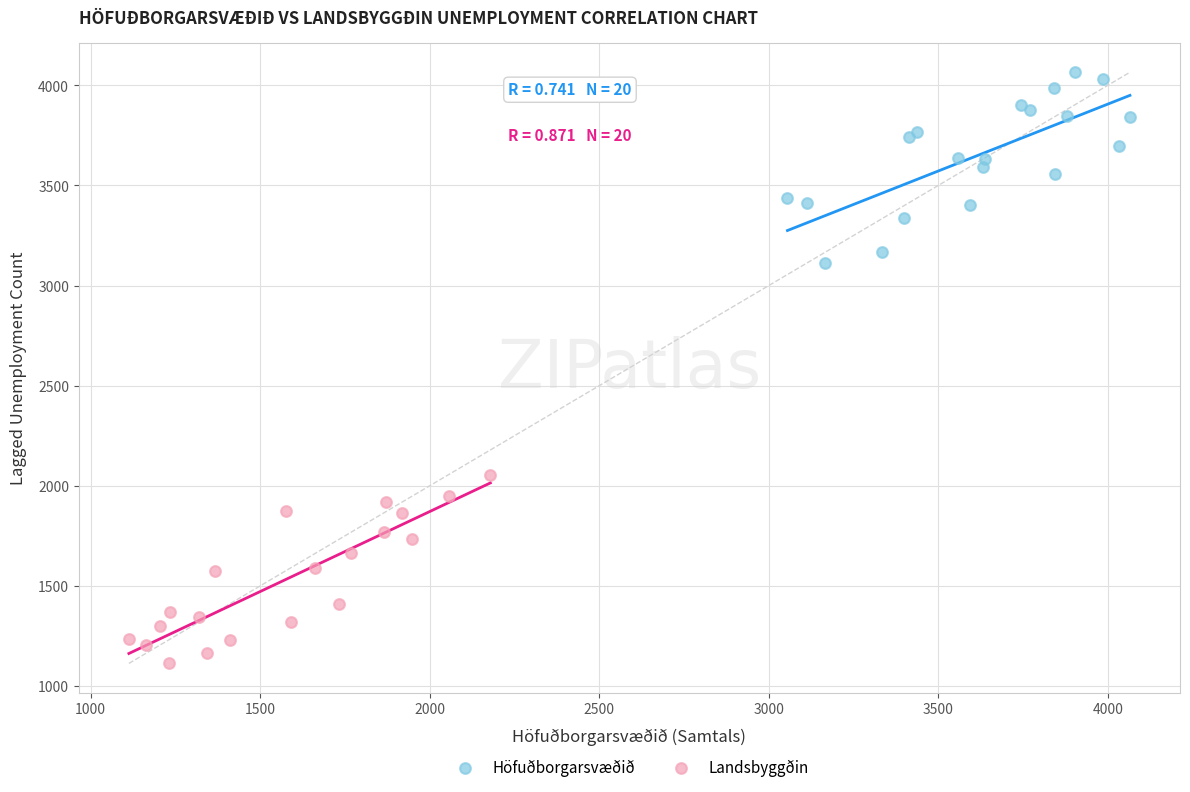

Which series reaches the maximum Y coordinate?

Höfuðborgarsvæðið